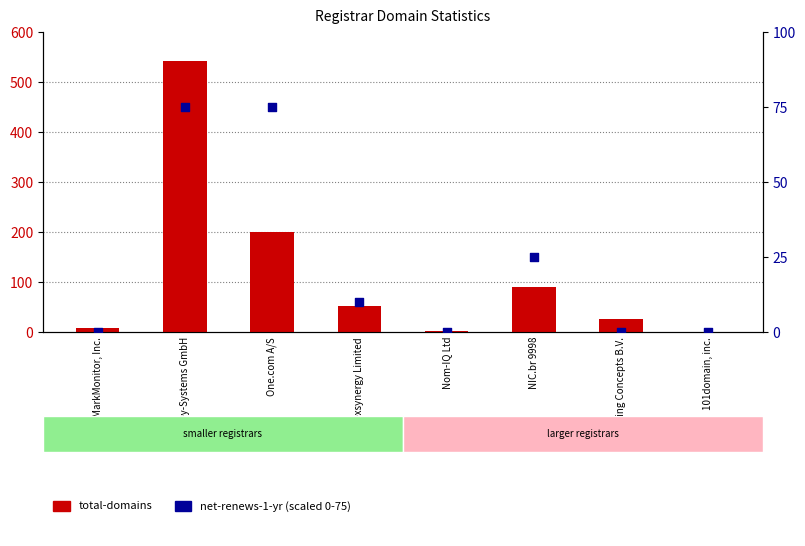

Which series contains the lowest Y value?

net-renews-1-yr (scaled)